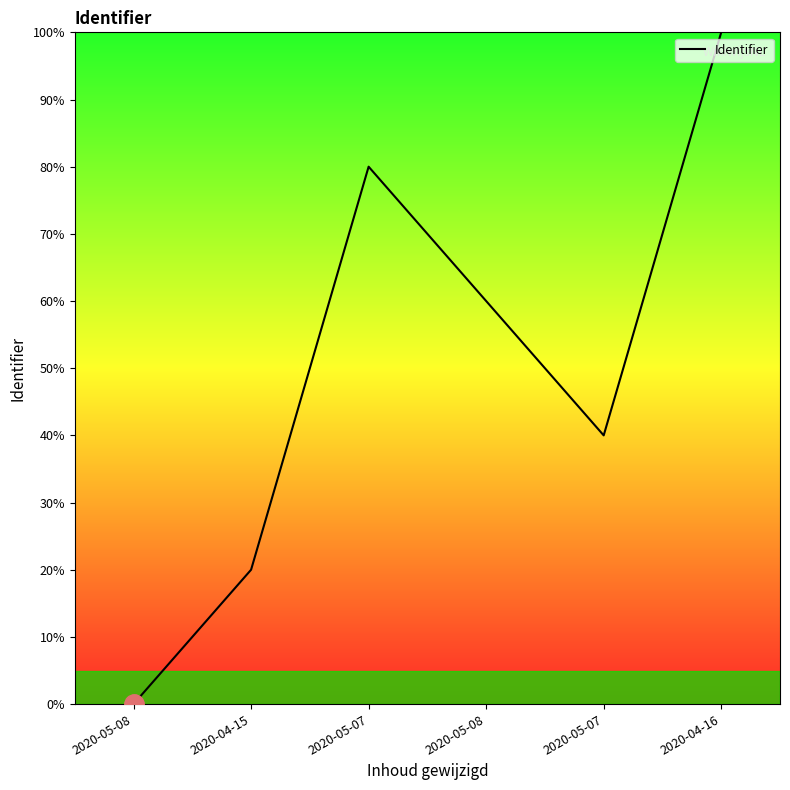

What is the sum of all values?

300